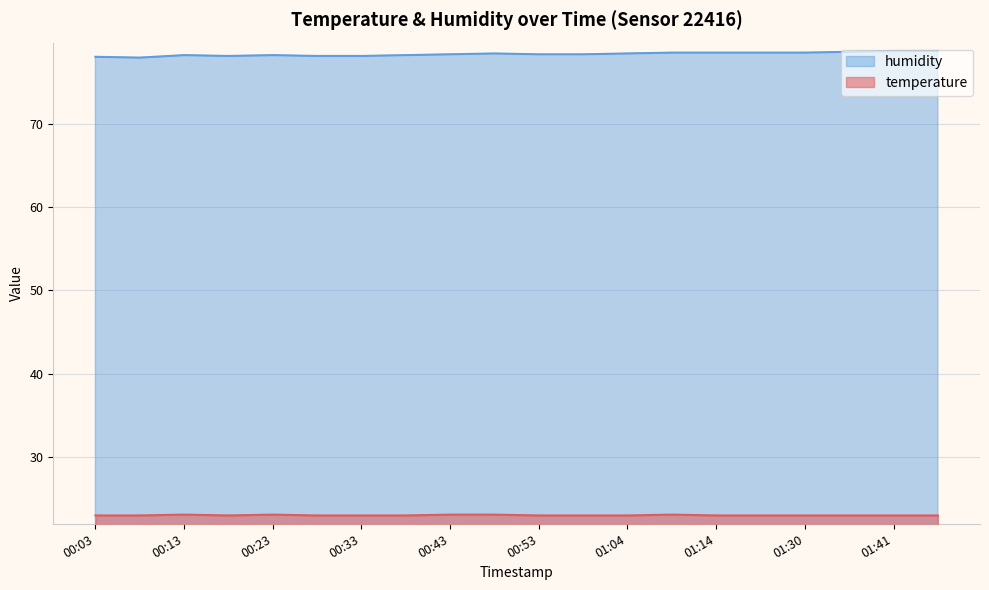

What is the spread (max minus min) of values at 00:38?

55.2